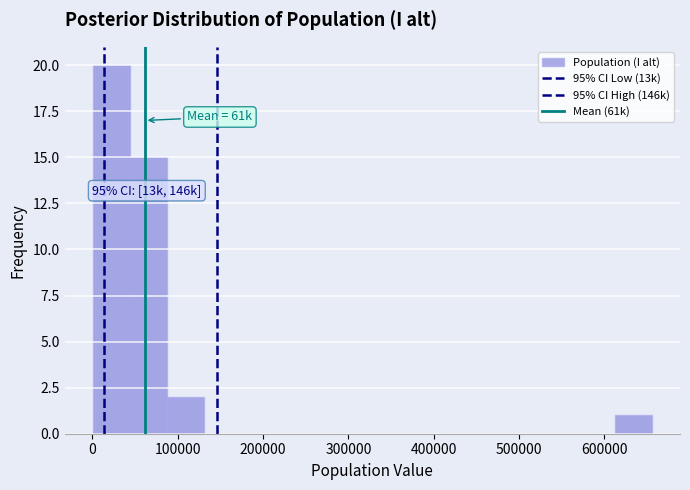

Over which range of the x-axis is the bar tallest?

0 to 40000